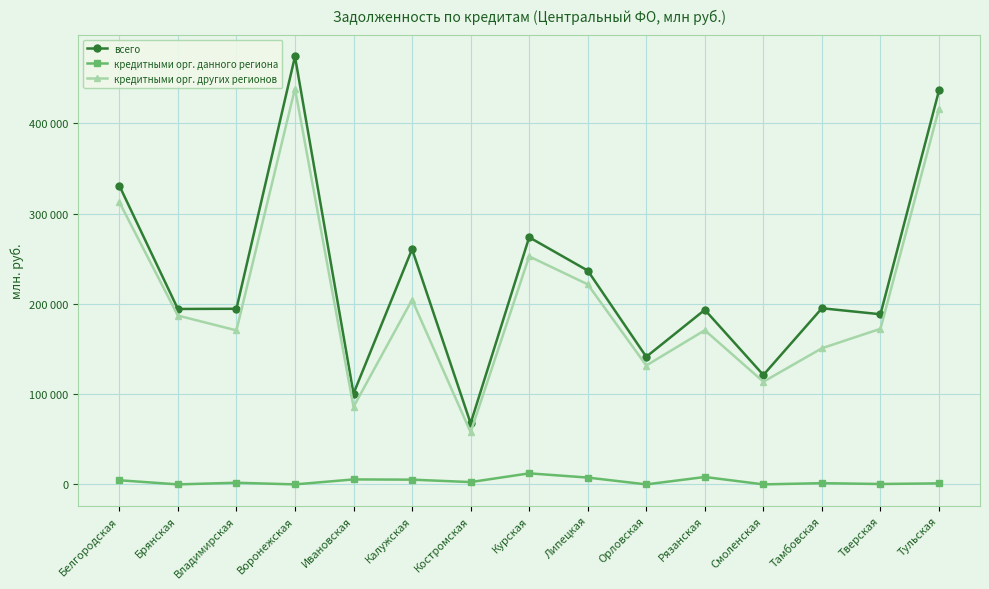

True or false: всего and кредитными орг. других регионов cross at least once.

False